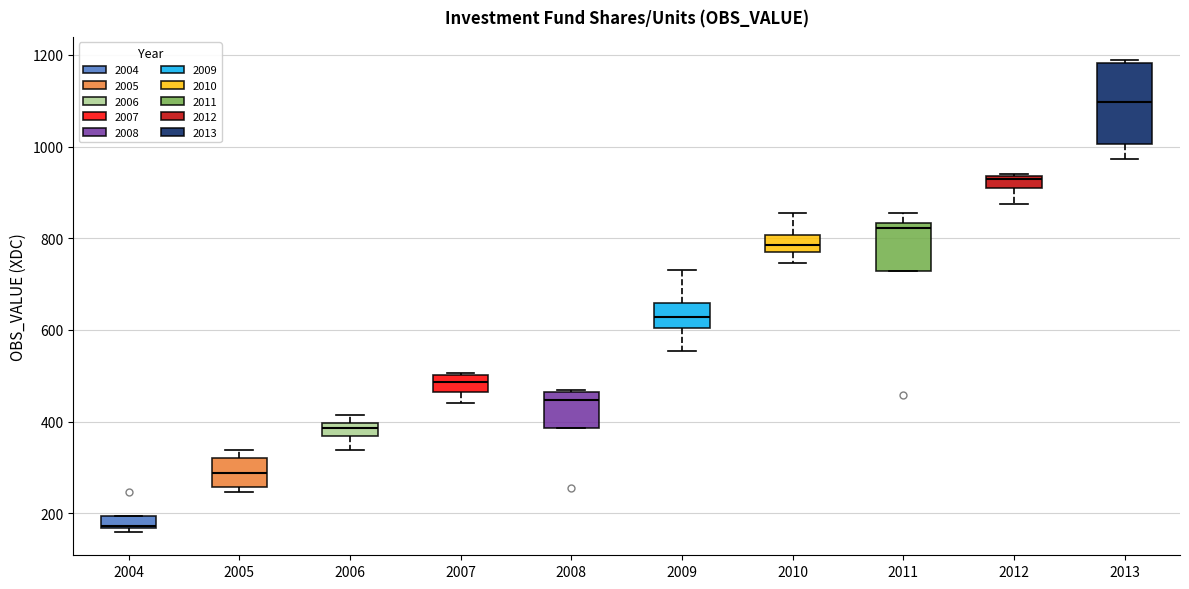

Where is the upper edge of the box at x = 2009 on the y-axis? The values are not printed on the chart, so give them approximately, as read against the axis.

660